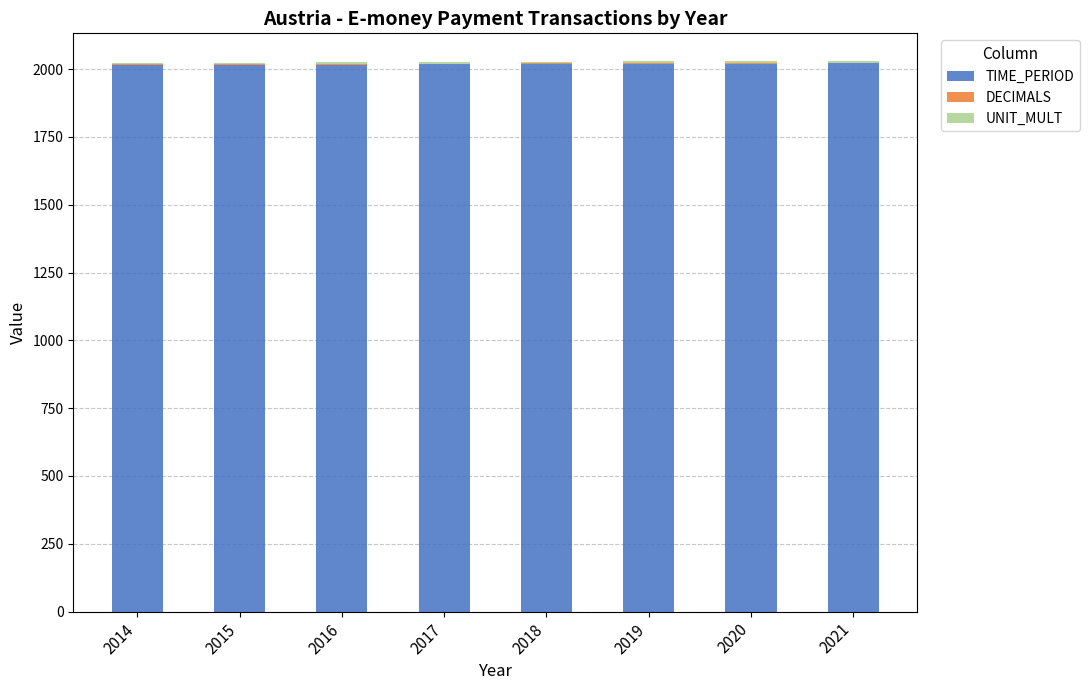

Is it true that TIME_PERIOD equals 745 at 2014?

False